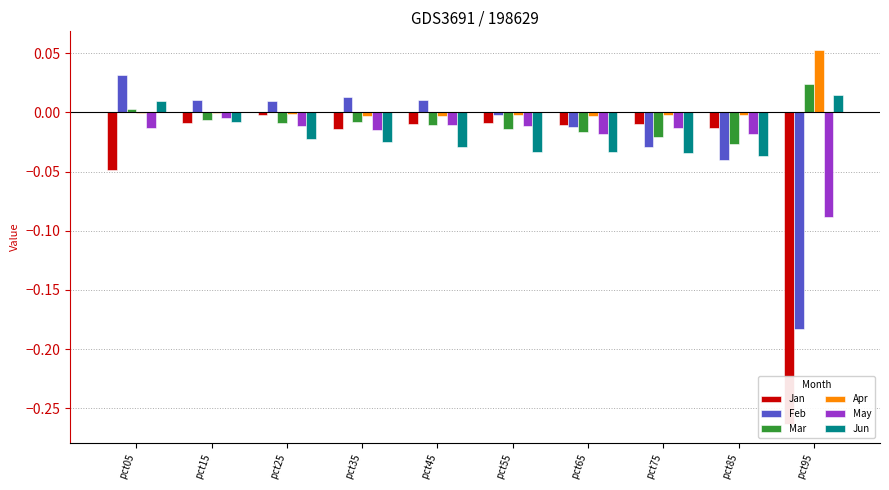

Rank the series at pct65 from lowest to highest value.

Jun, May, Mar, Feb, Jan, Apr